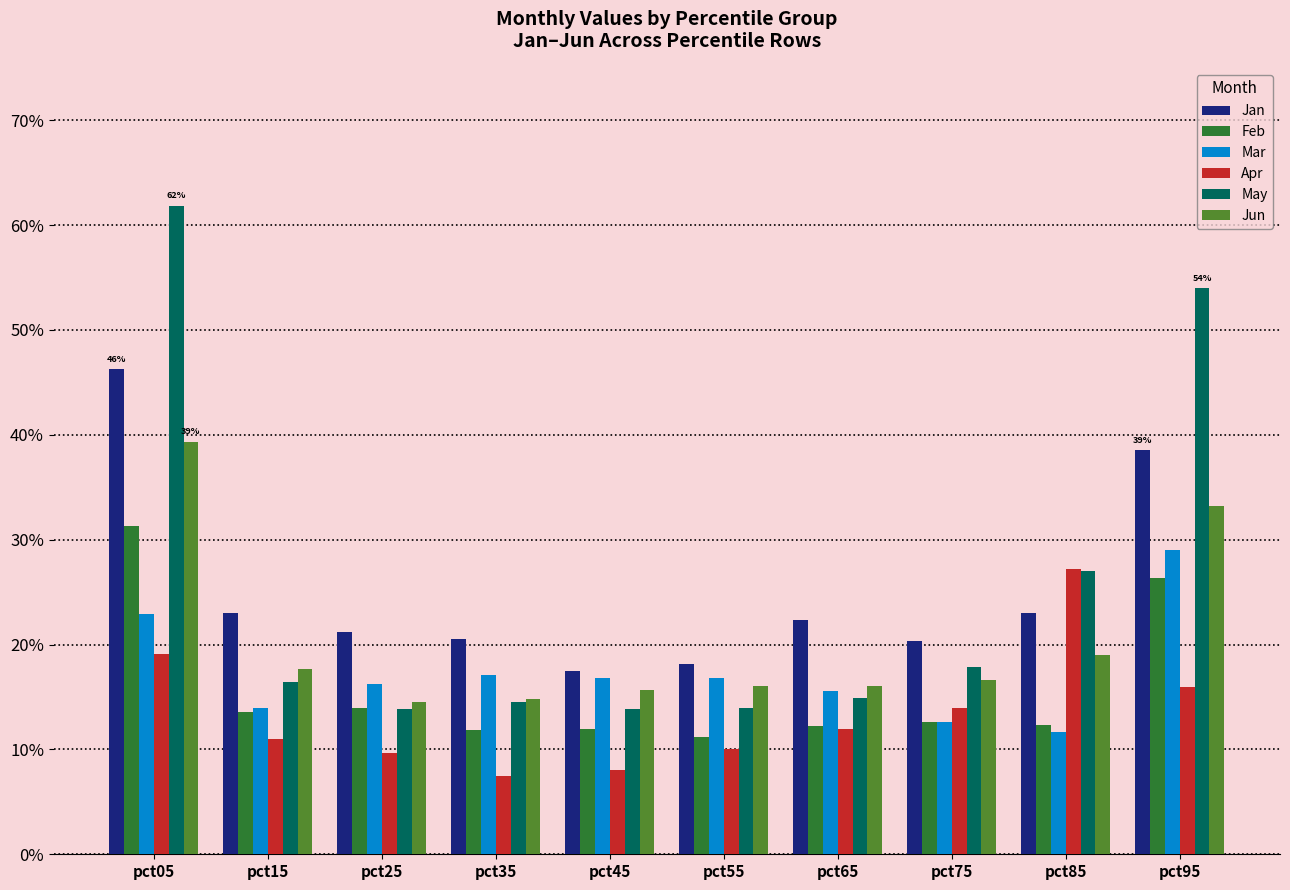

What are all the series names shown in the legend?

Jan, Feb, Mar, Apr, May, Jun